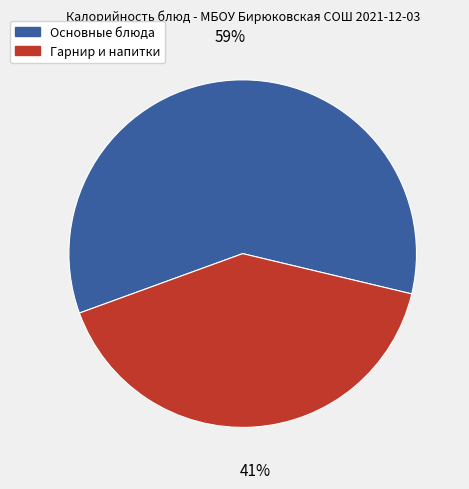

Which slice is the smallest?

Гарнир и напитки